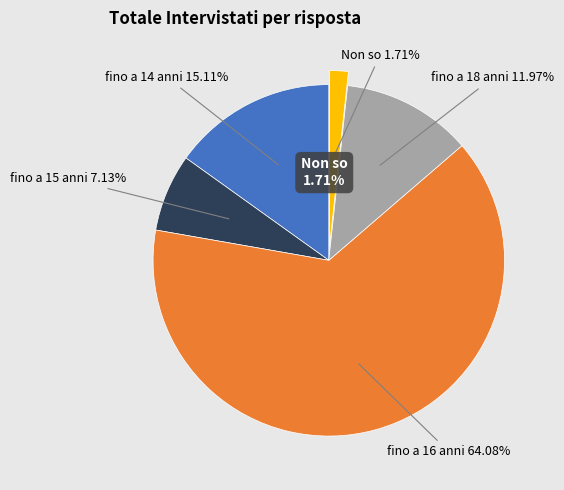

To the nearest percent, what portion does fino a 16 anni represent?

64%